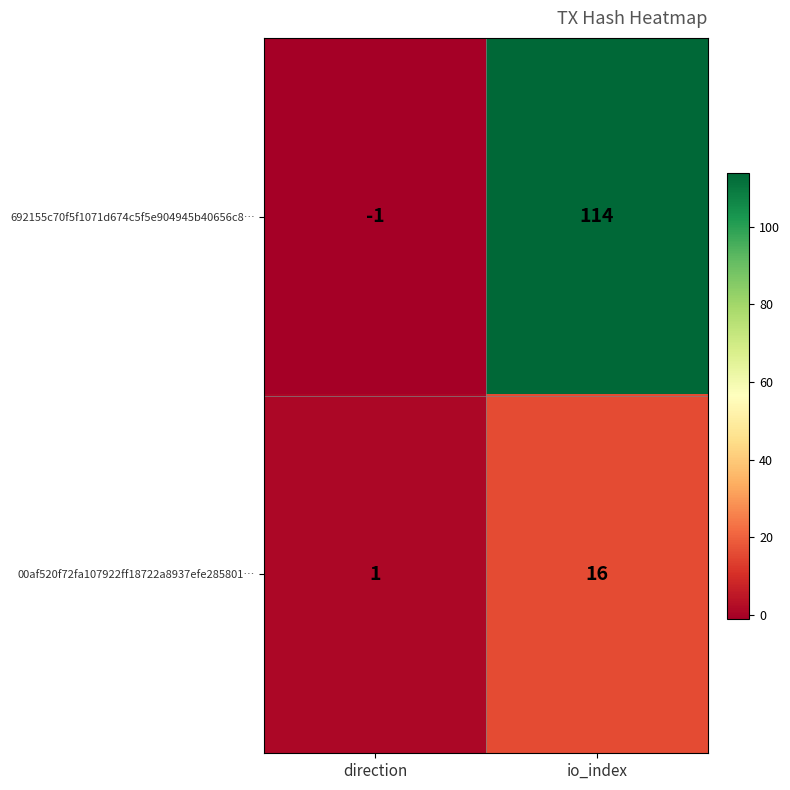

Which category has the highest value across all series?

io_index